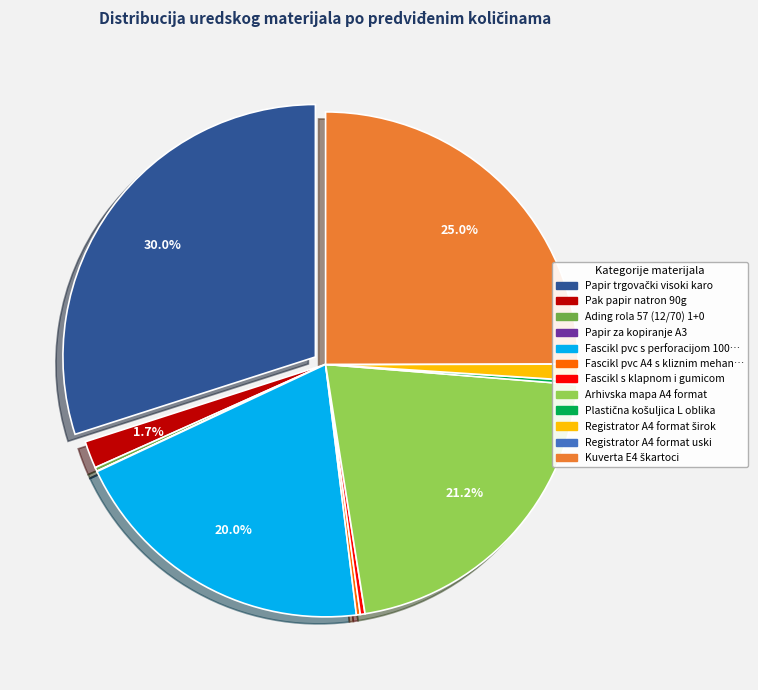

Is the sum of Ading rola 57 (12/70) 1+0 and Fascikl pvc A4 s kliznim mehanizmom greater than half?

No